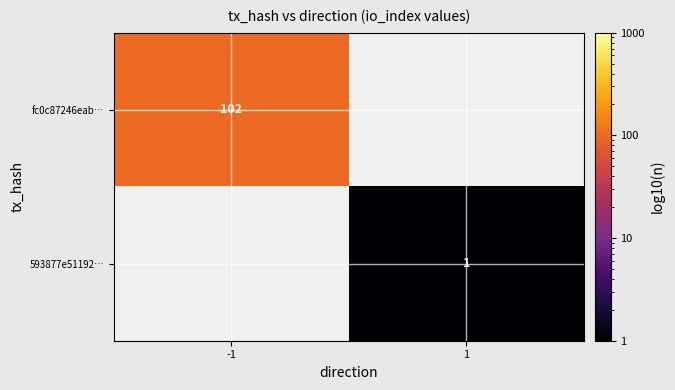

The 593877e51192… series shows 1 at 1. True or false?

True